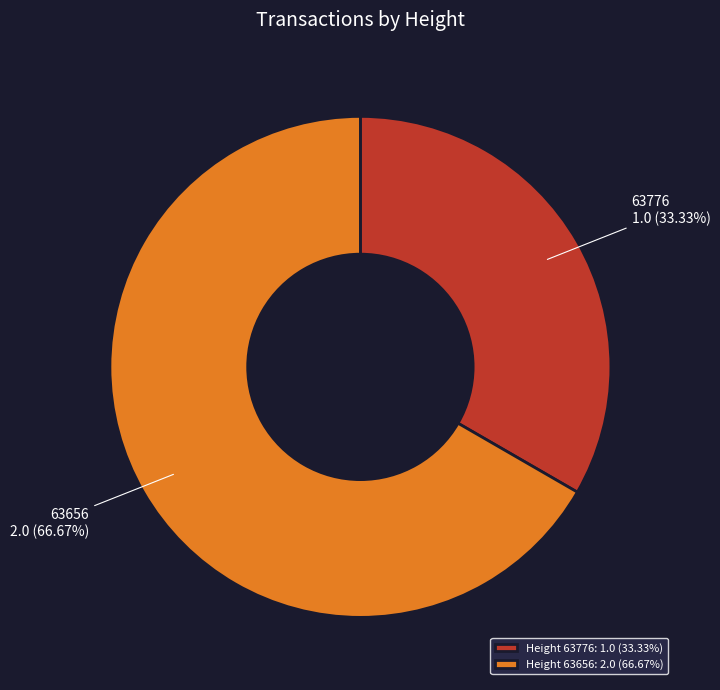

Approximately how many times larger is the value at Height 63656: 2.0 (66.67%) compared to Height 63776: 1.0 (33.33%)?

2.0